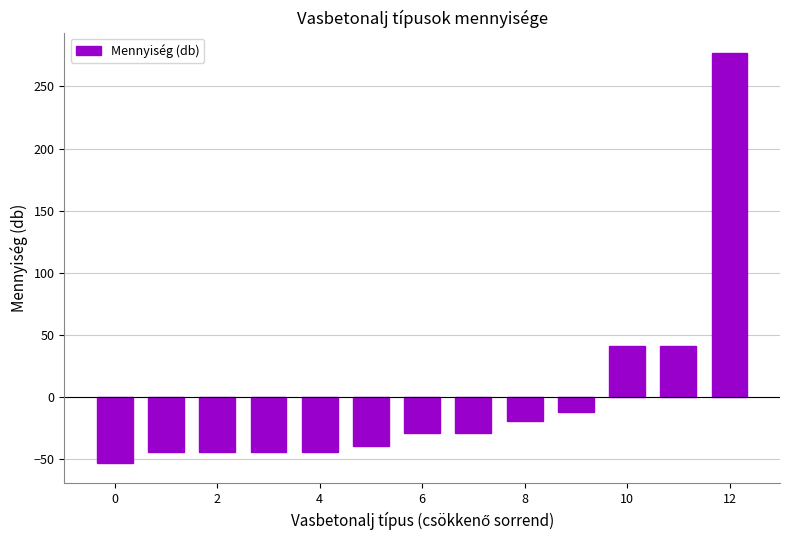

What is the smallest value displayed?

-53.2